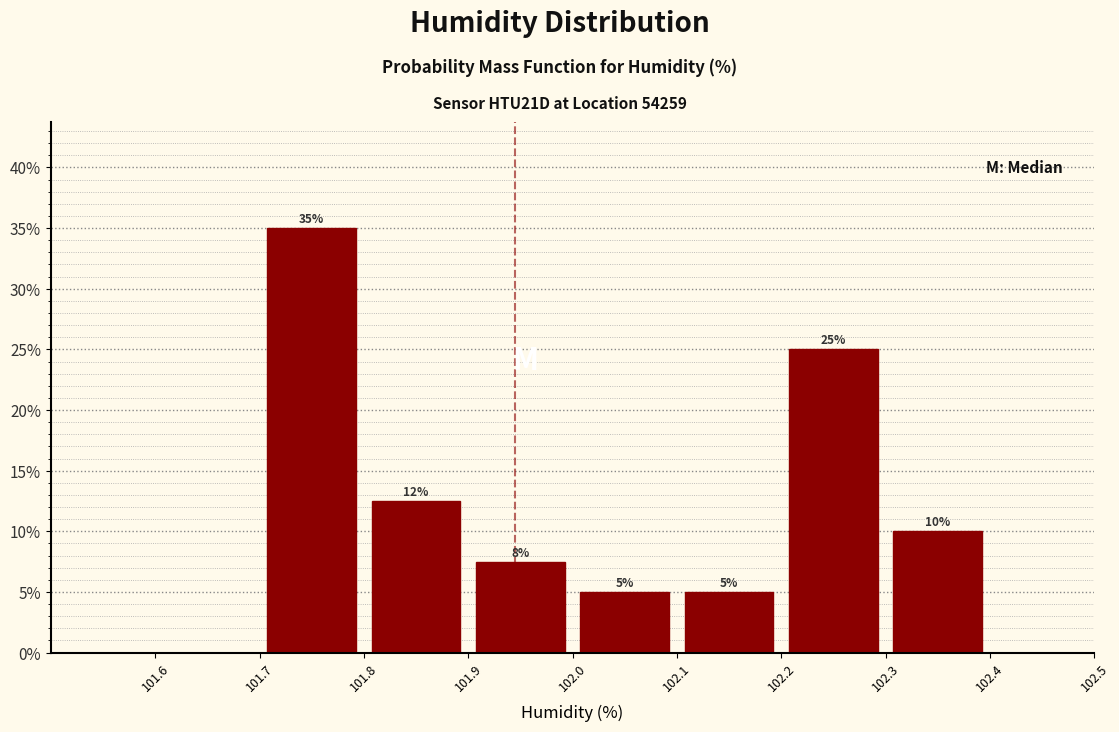

Which range on the x-axis has the tallest bar?

101.7 to 101.8